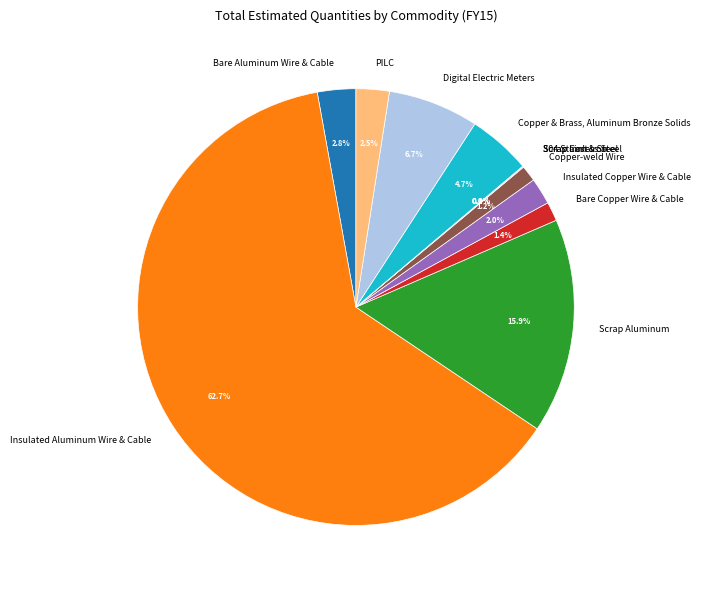

Does Insulated Aluminum Wire & Cable account for over 50% of the chart?

Yes